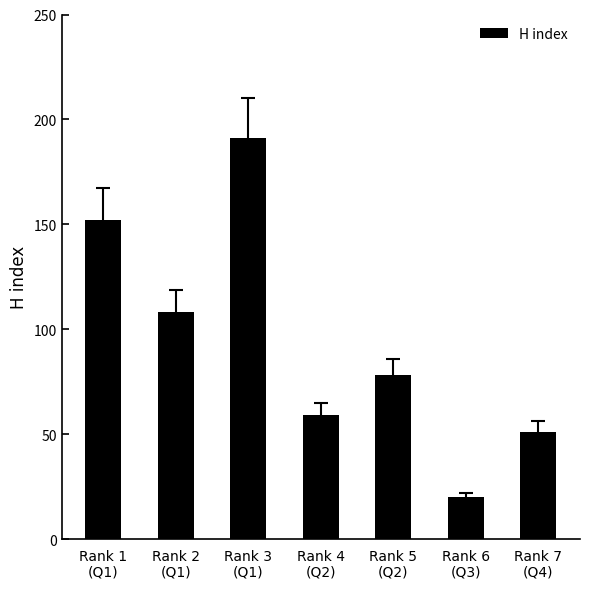

At which category does the chart reach its minimum across all series?

Rank 6
(Q3)